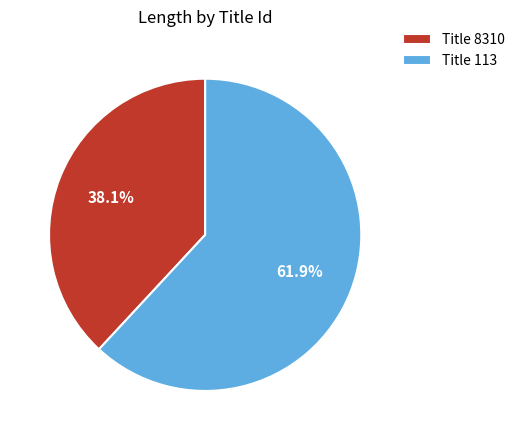

Which category has the biggest portion of the pie?

Title 113